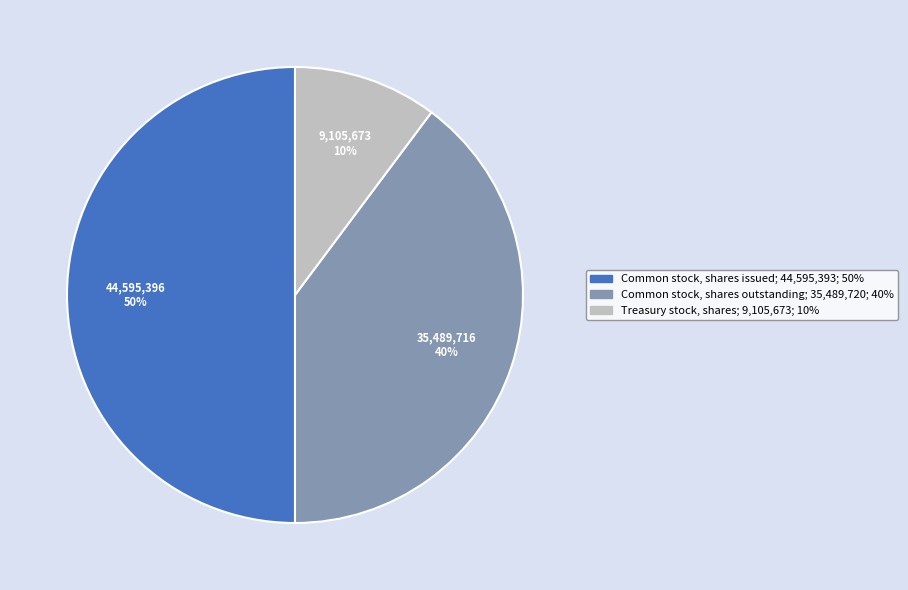

Count the number of slices in the pie.

3